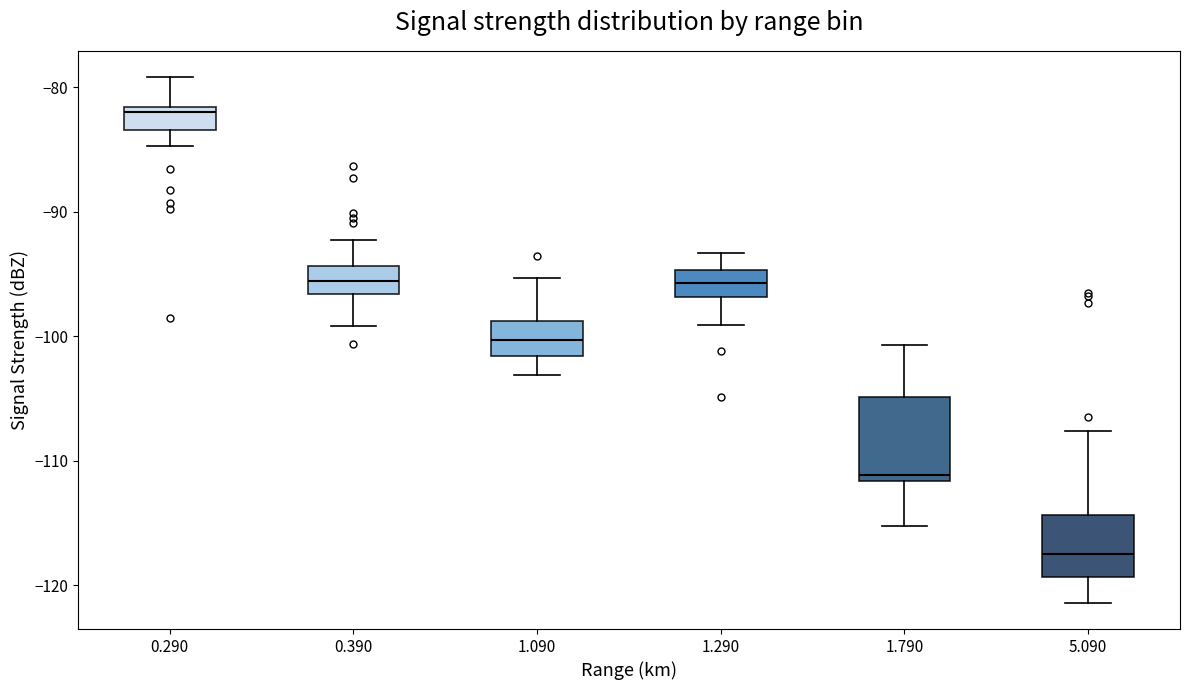

Reading left to right, transcribe this box plot: for each box, give where its median line is, the range the box spans, and where its two whiskers end, as read against the y-axis. The values are not printed on the chart, so give them approximately, as read against the axis.

0.290: median -82 (just below the box's upper edge), box -83 to -82, whiskers -85 to -79
0.390: median -96, box -97 to -94, whiskers -99 to -92
1.090: median -100, box -102 to -99, whiskers -103 to -95
1.290: median -96, box -97 to -95, whiskers -99 to -93
1.790: median -111, box -112 to -105, whiskers -115 to -101
5.090: median -117, box -119 to -114, whiskers -121 to -108